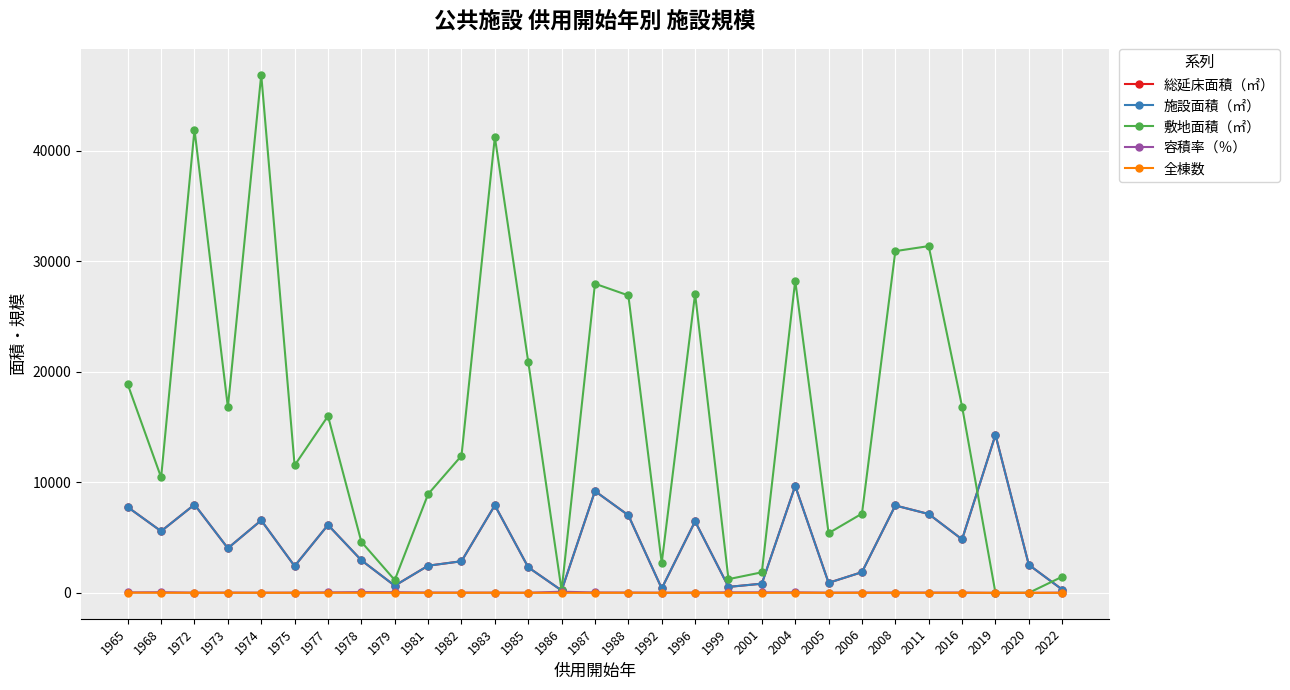

Does the chart have visible grid lines?

Yes